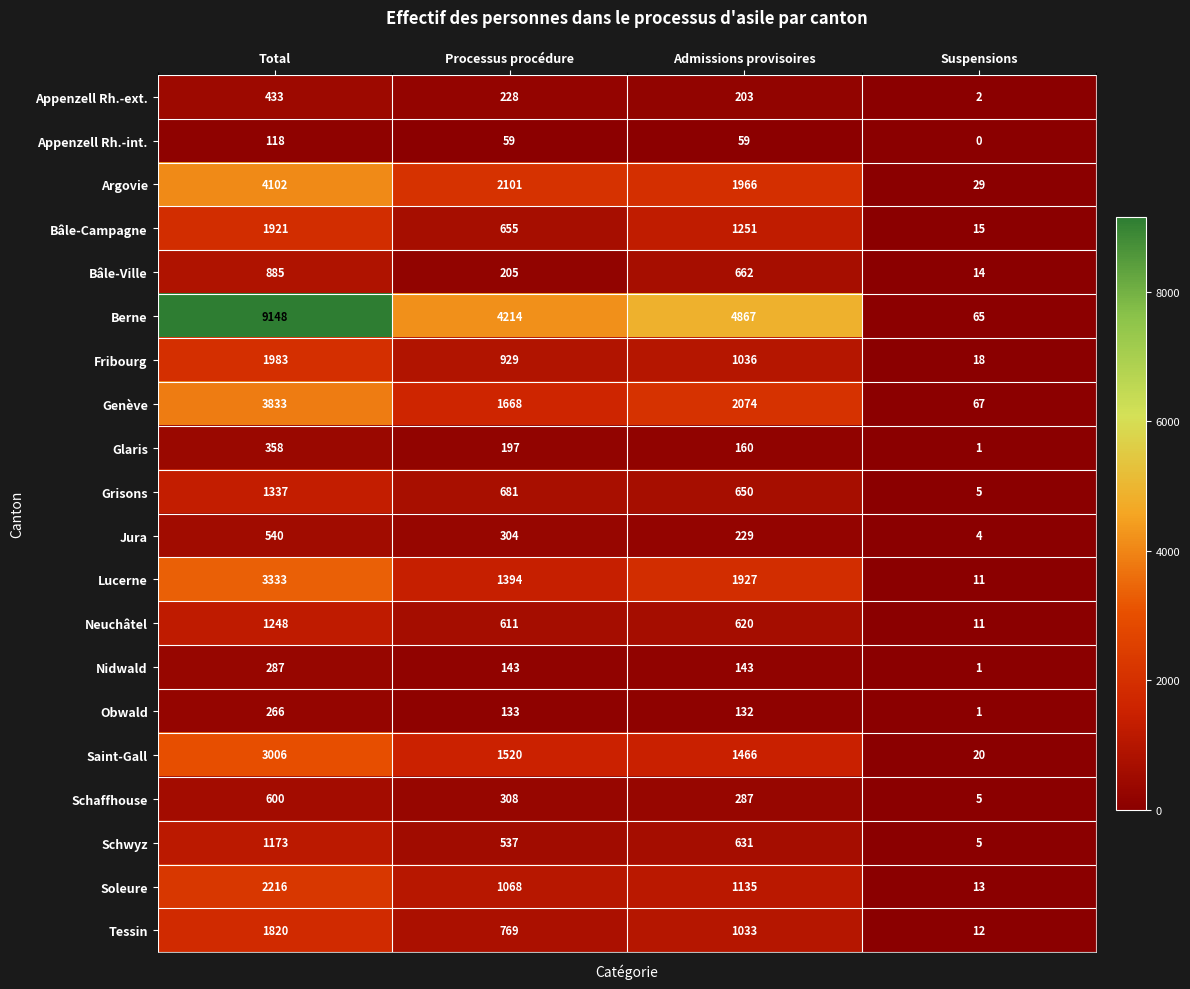

The value of Argovie at Processus procédure is 2101. True or false?

True